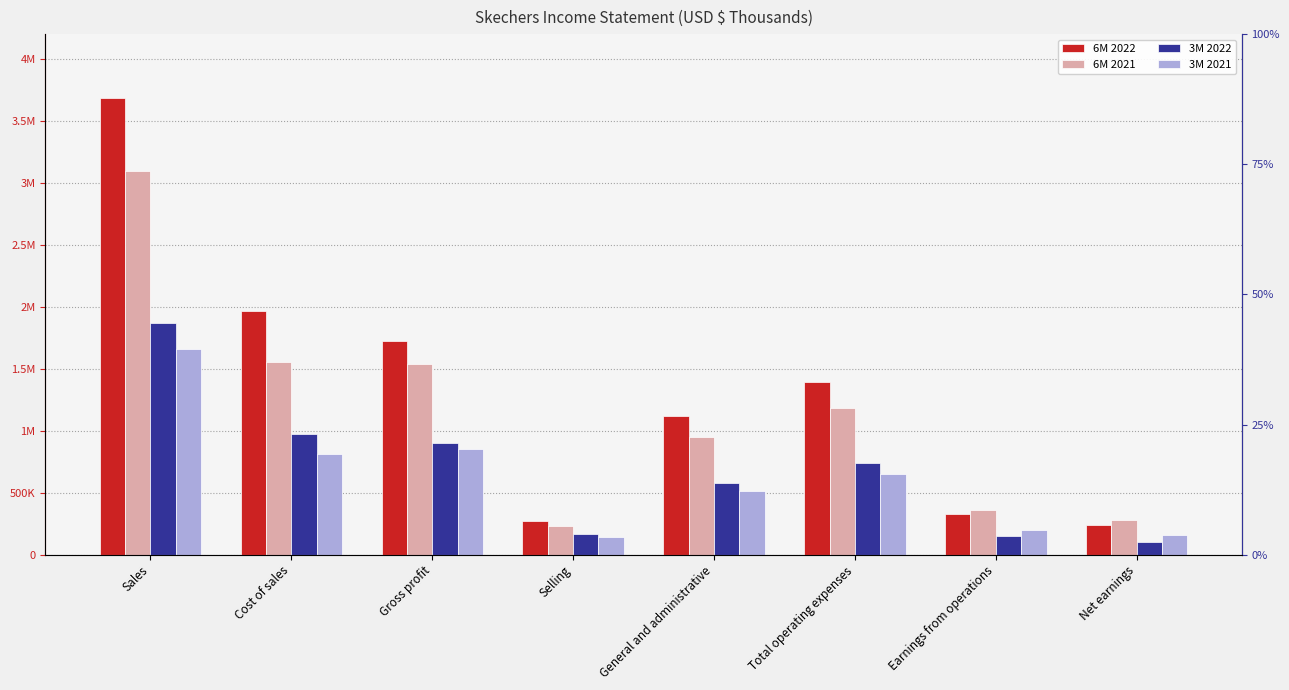

Does the chart contain any negative values?

No